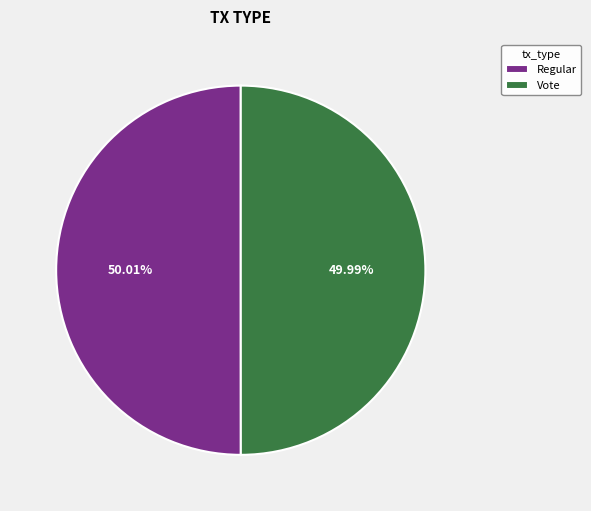

Approximately how many times larger is the value at Regular compared to Vote?

1.0